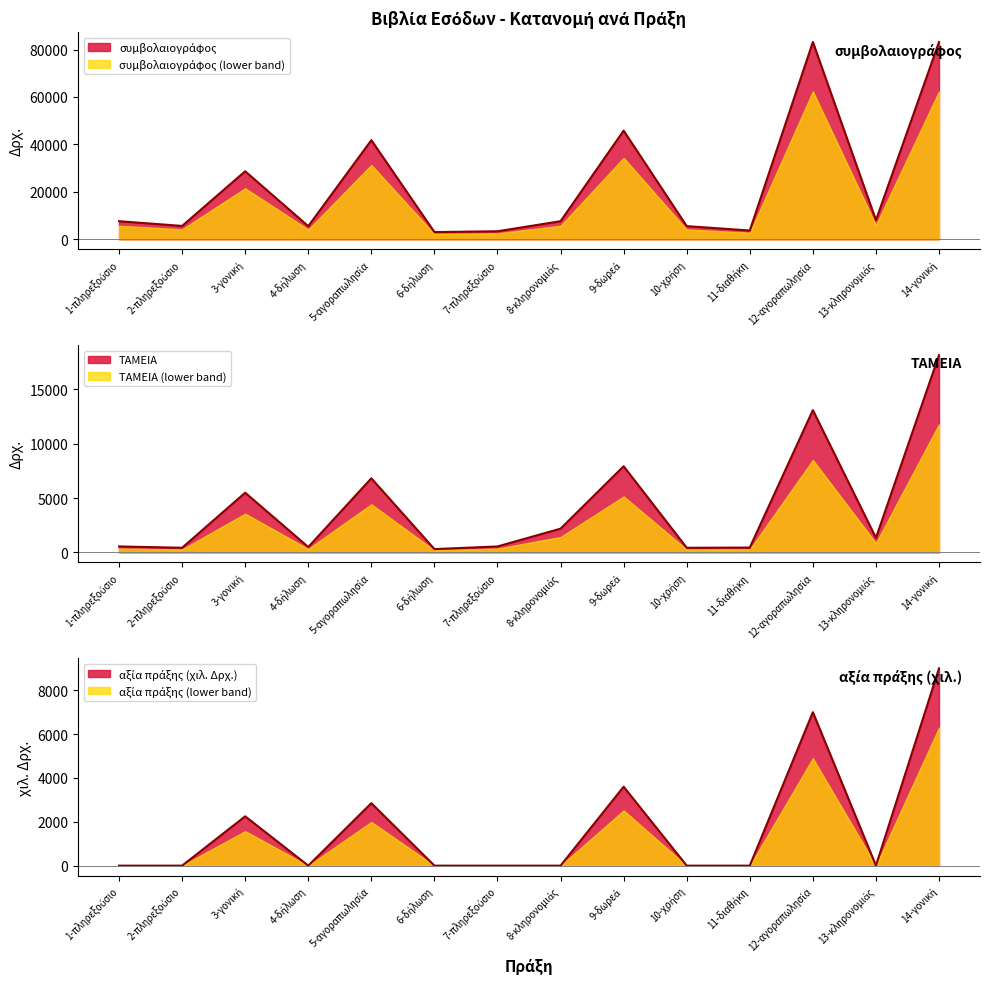

At which label does συμβολαιογράφος first exceed 7633?

3-γονική